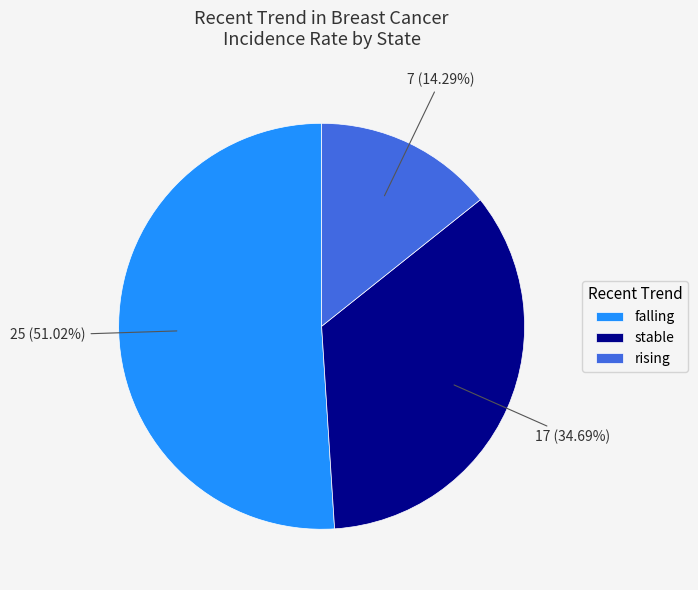

Which has a higher value, stable or falling?

falling